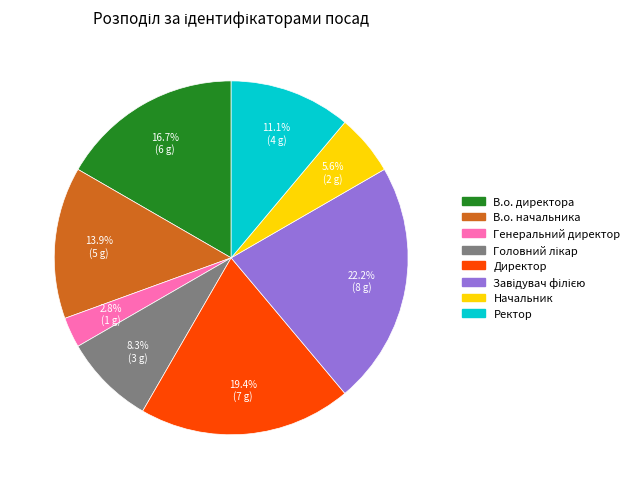

Is there any slice that represents more than half of the pie?

No